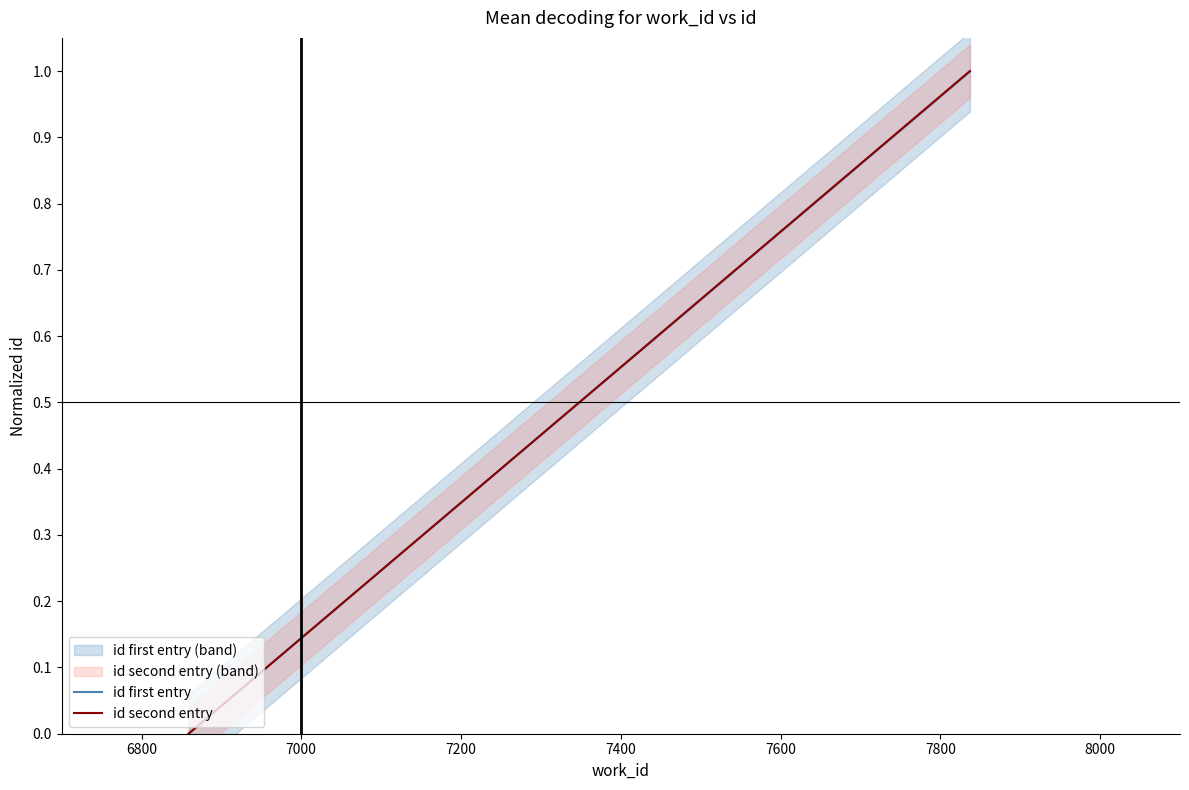

Is it true that id second entry equals 0.0 at 6600?

True